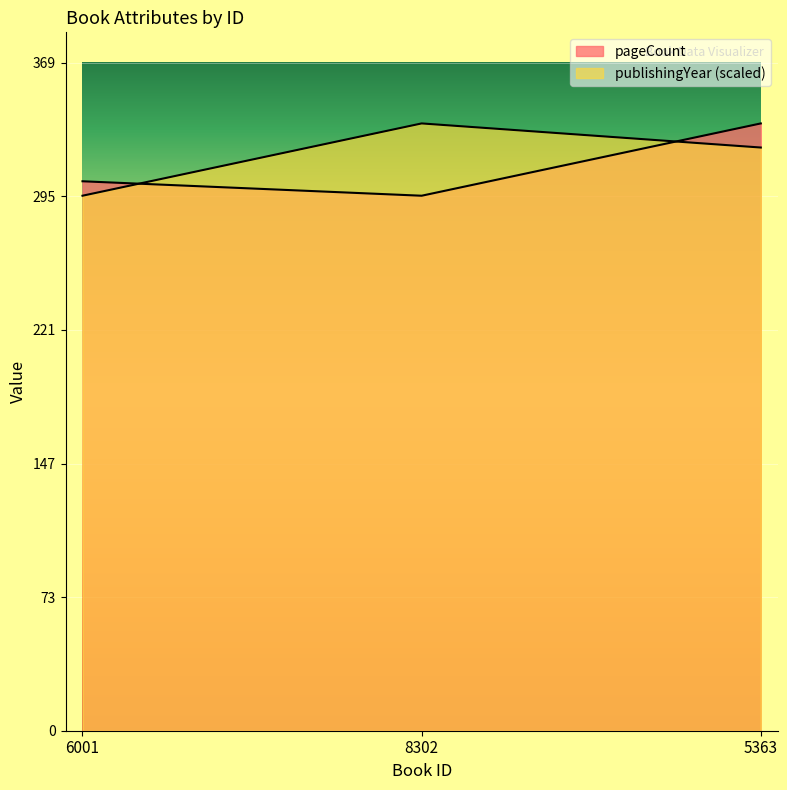

What is the sum of the publishingYear values at 5363 and 6001?

618.7